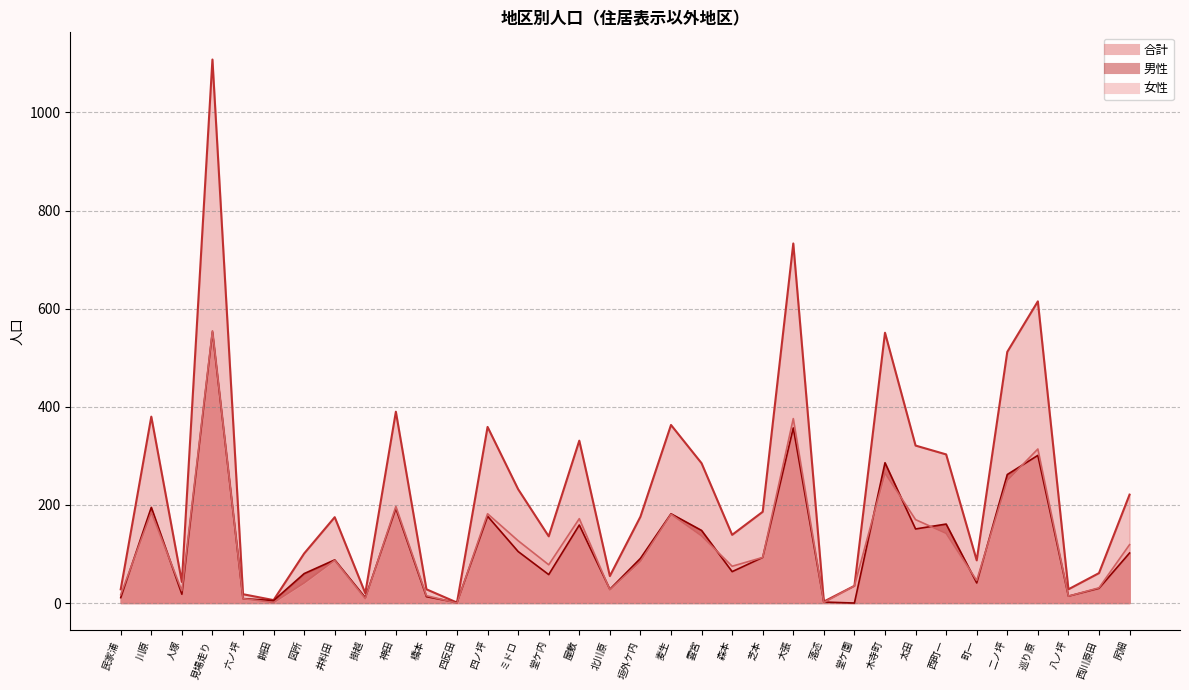

What value does the 合計 series have at 民家浦?

28